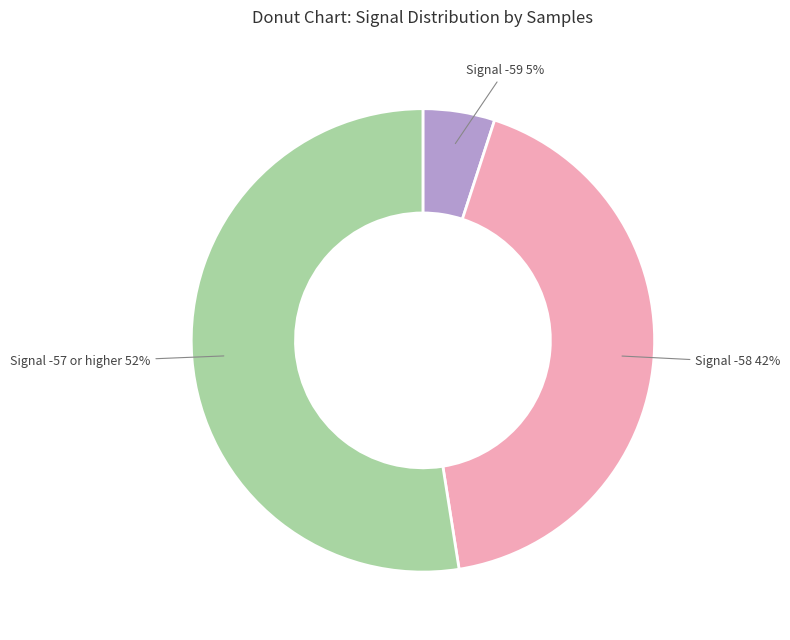

To the nearest percent, what is the difference between the largest and smallest slice percentages?

47%